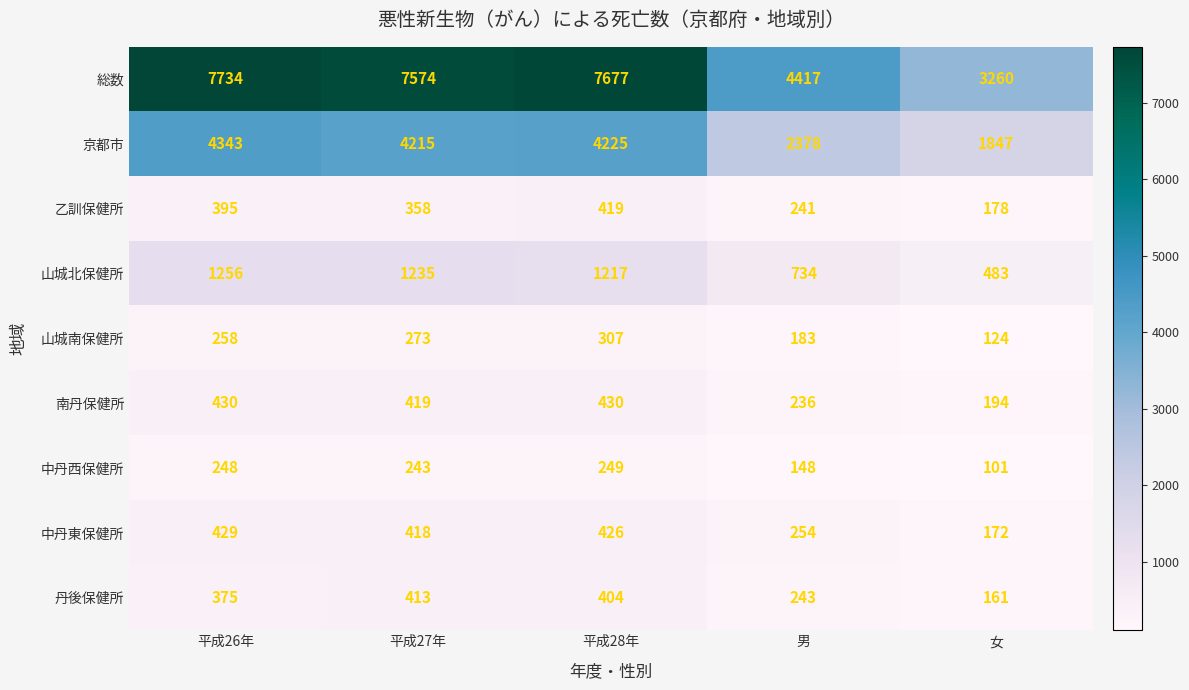

Is it true that 中丹西保健所 equals 249 at 平成28年?

True